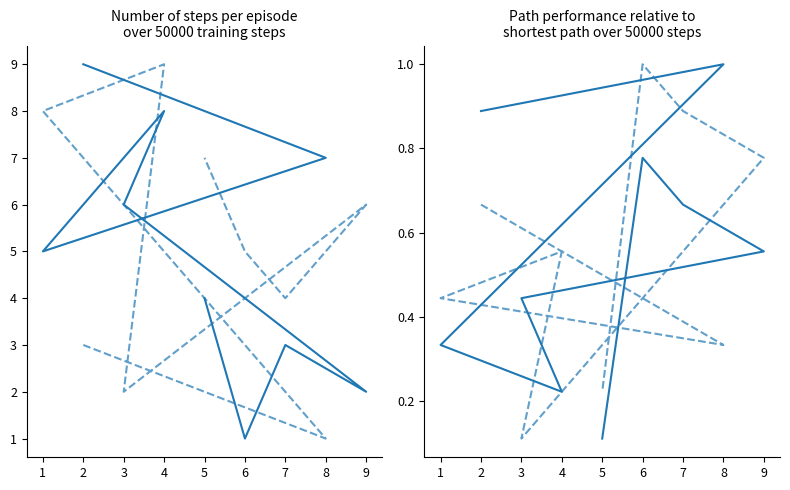

Which has a higher value, 8 or 6?

8